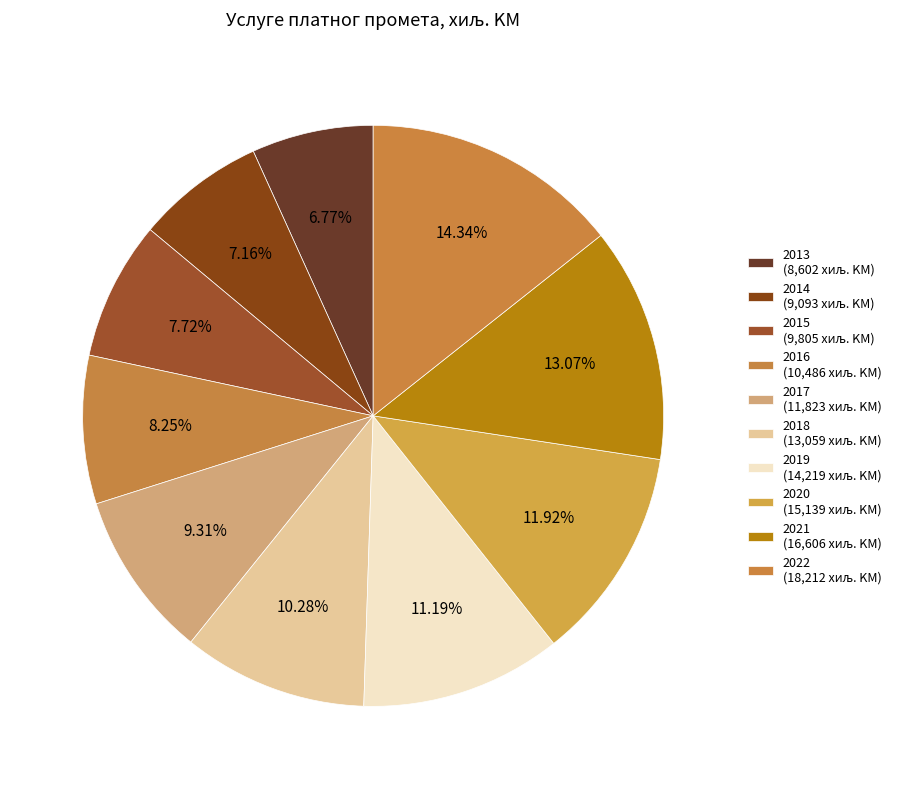

Which category has the biggest portion of the pie?

2022